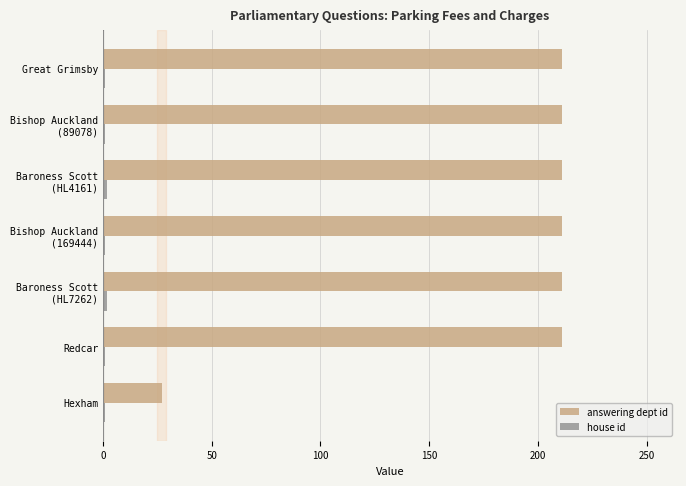

What is the difference between the maximum and minimum values in the answering dept id series?

184